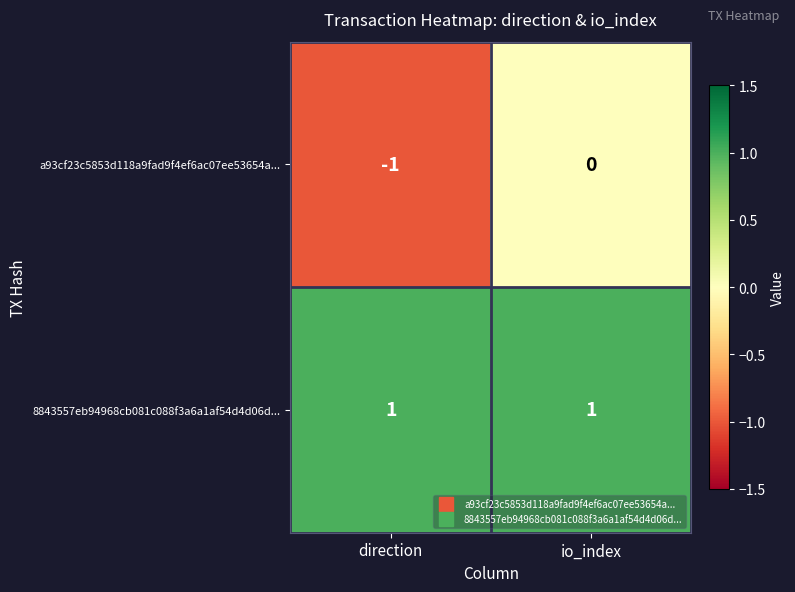

Reading left to right, what are all the values shown in this chart?

a93cf23c5853d118a9fad9f4ef6ac07ee53654a...: direction=-1	io_index=0
8843557eb94968cb081c088f3a6a1af54d4d06d...: direction=1	io_index=1